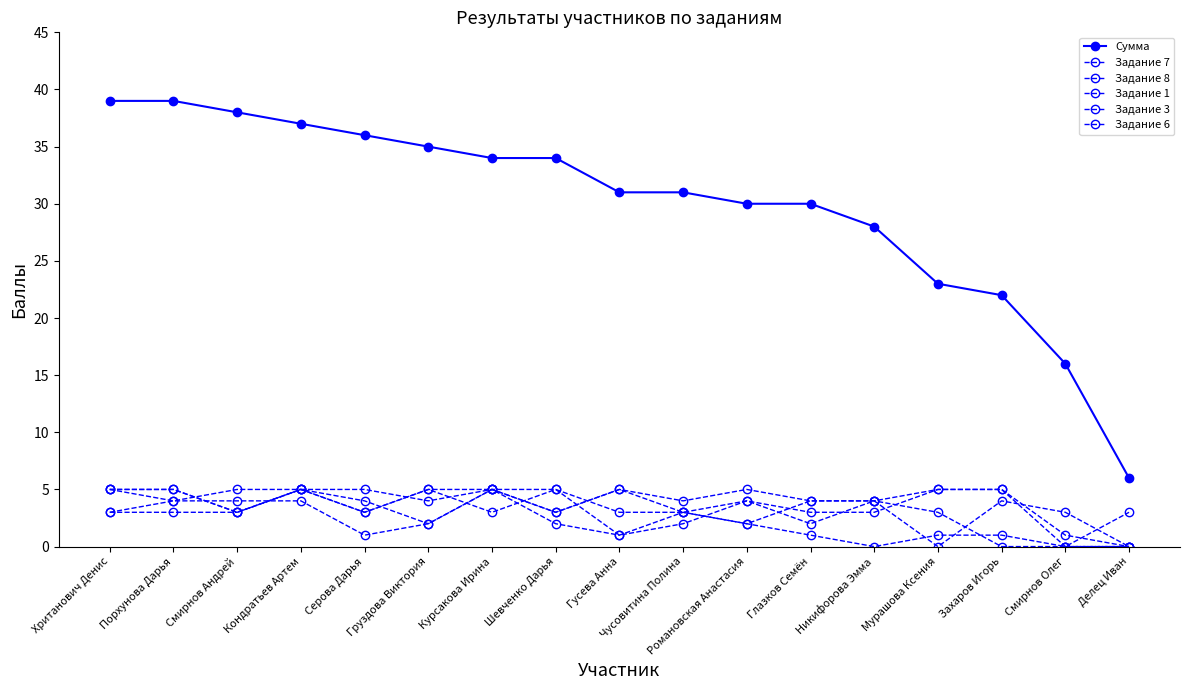

What is the total value across all series at Порхунова Дарья?

60